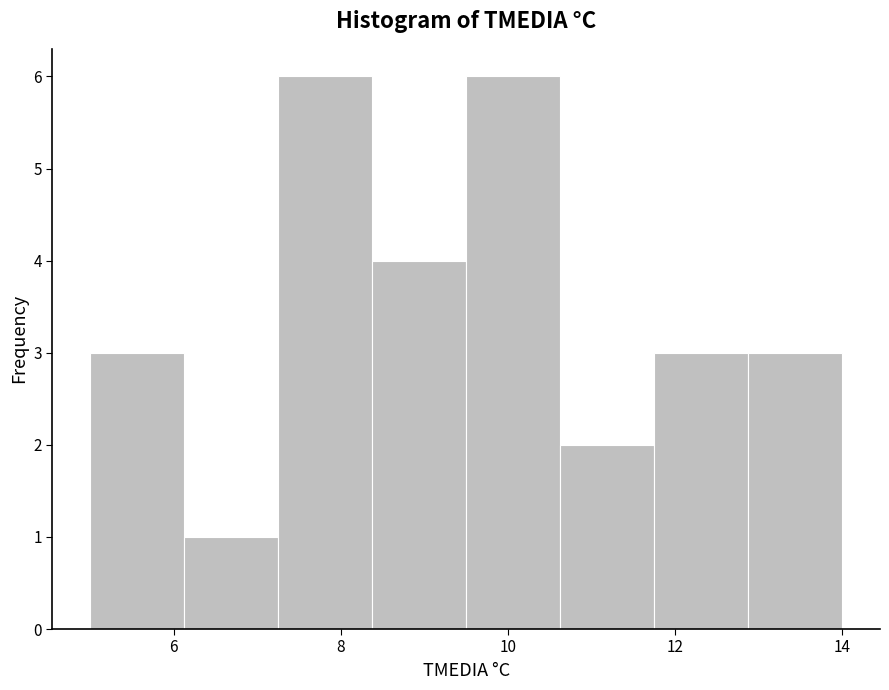

Reading left to right, transcribe this chart: for each bar, give the range it covers on the x-axis and its height. Neither the bar edges nor the heights are printed on the chart, so give them approximately, as read against the axes.

5.0 to 6.2: 3
6.2 to 7.2: 1
7.2 to 8.4: 6
8.4 to 9.6: 4
9.6 to 10.6: 6
10.6 to 11.8: 2
11.8 to 12.8: 3
12.8 to 14.0: 3